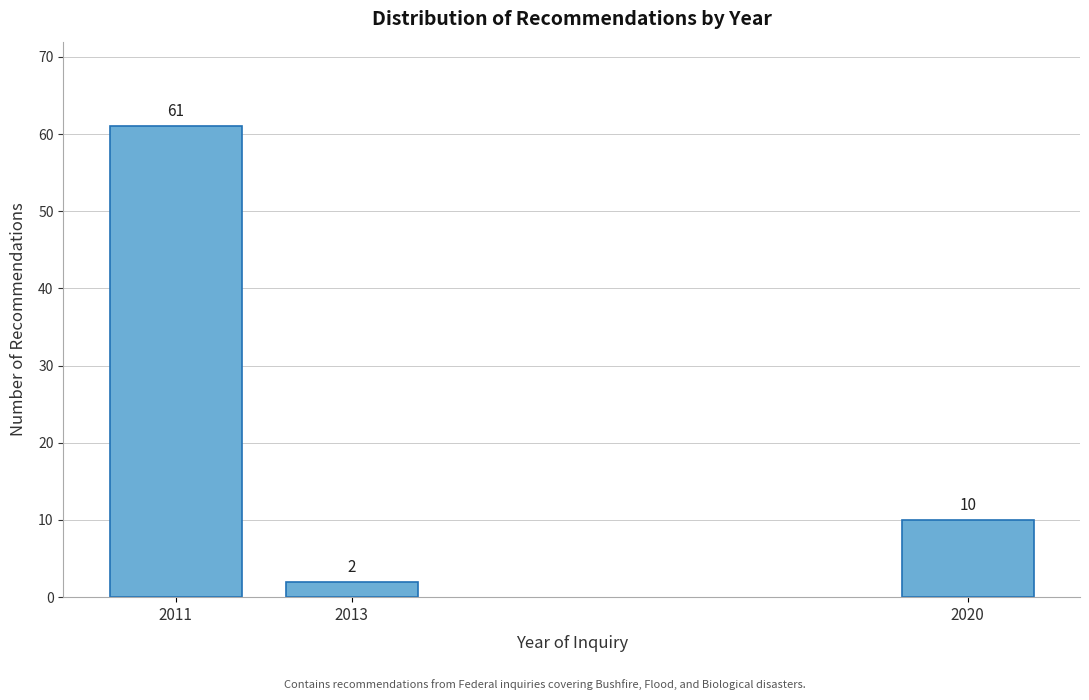

Reading left to right, list all the values displayed in this chart.

61	2	10